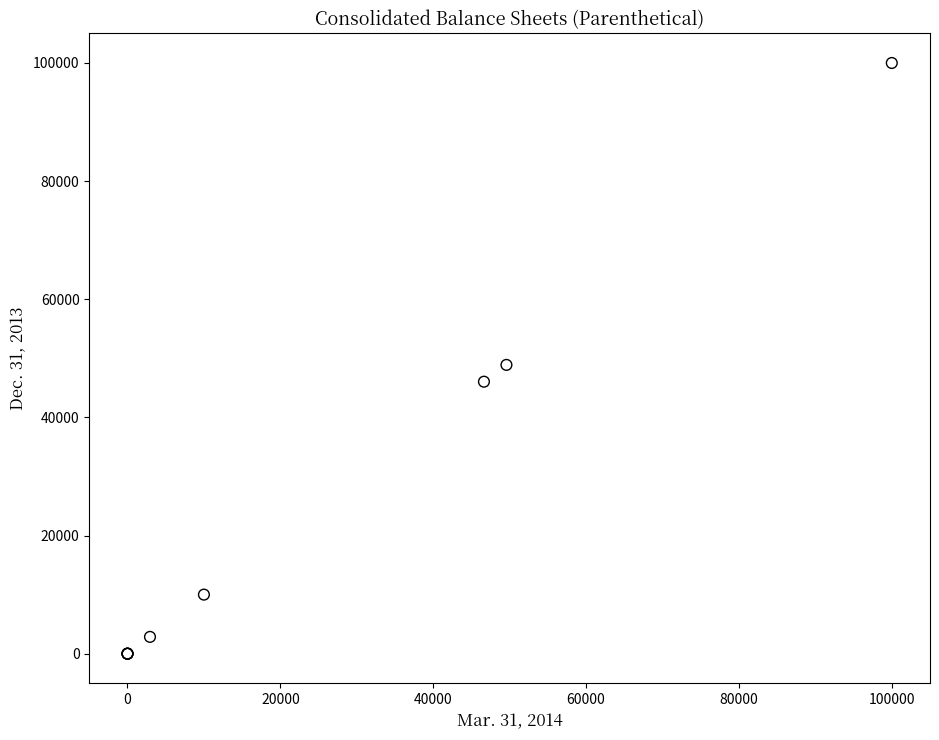

What Y value in the scatter plot is closest to 50000?

48890.0